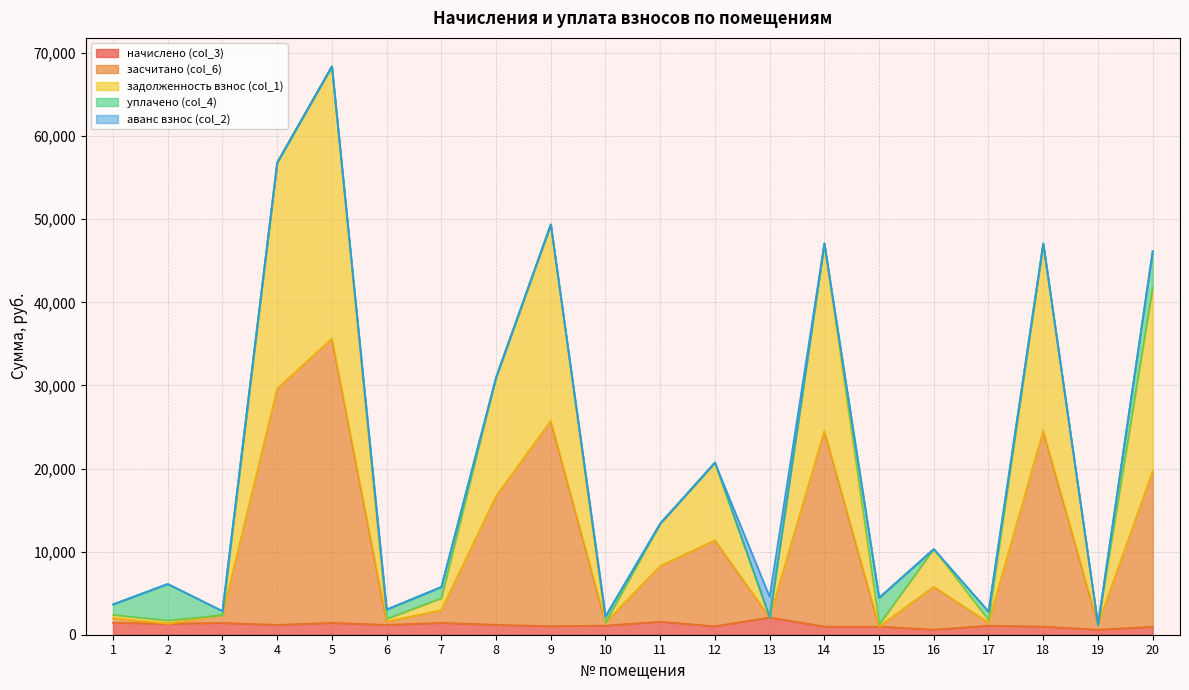

True or false: начислено (col_3) and засчитано (col_6) cross at least once.

False